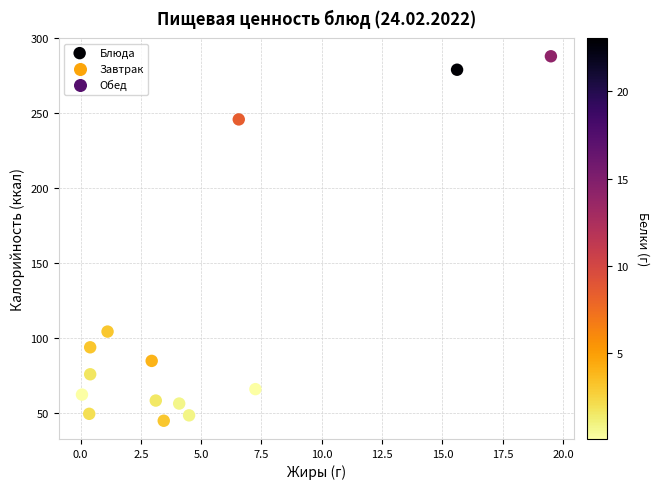

What is the range of Y values (max minus min)?

243.1